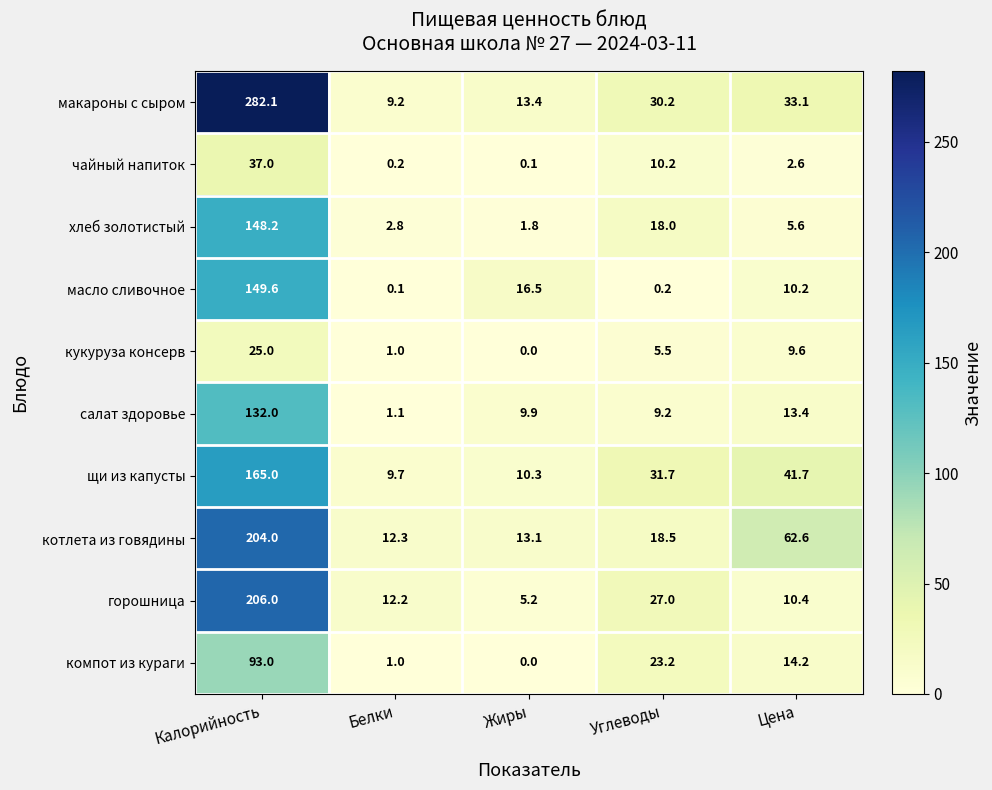

At which category is the sum across all series the highest?

Калорийность